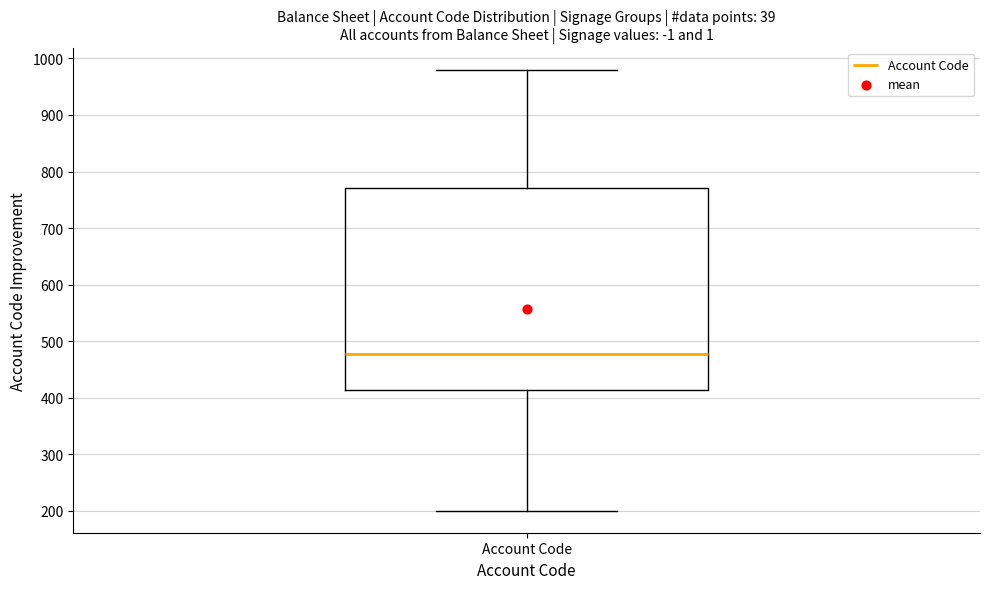

Where does the upper whisker of the box for Account Code end on the y-axis? The values are not printed on the chart, so give them approximately, as read against the axis.

980